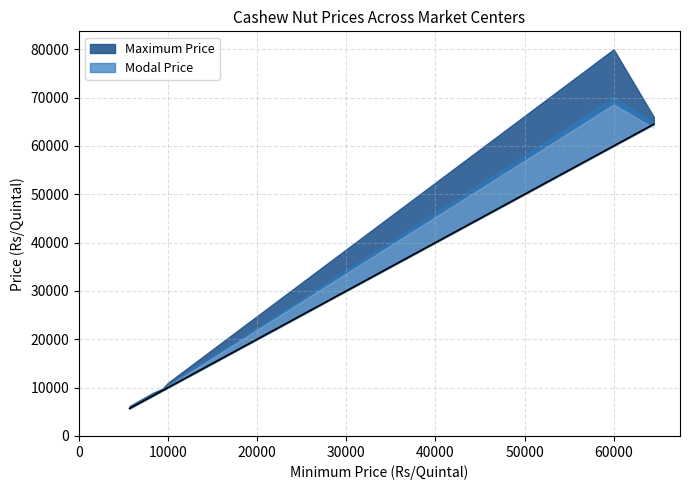

True or false: Maximum Price and Minimum Price cross at least once.

False